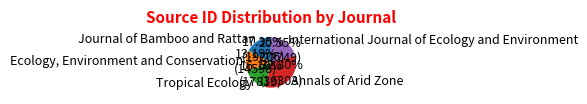

To the nearest percent, what is the difference between the largest and smallest slice percentages?

20%